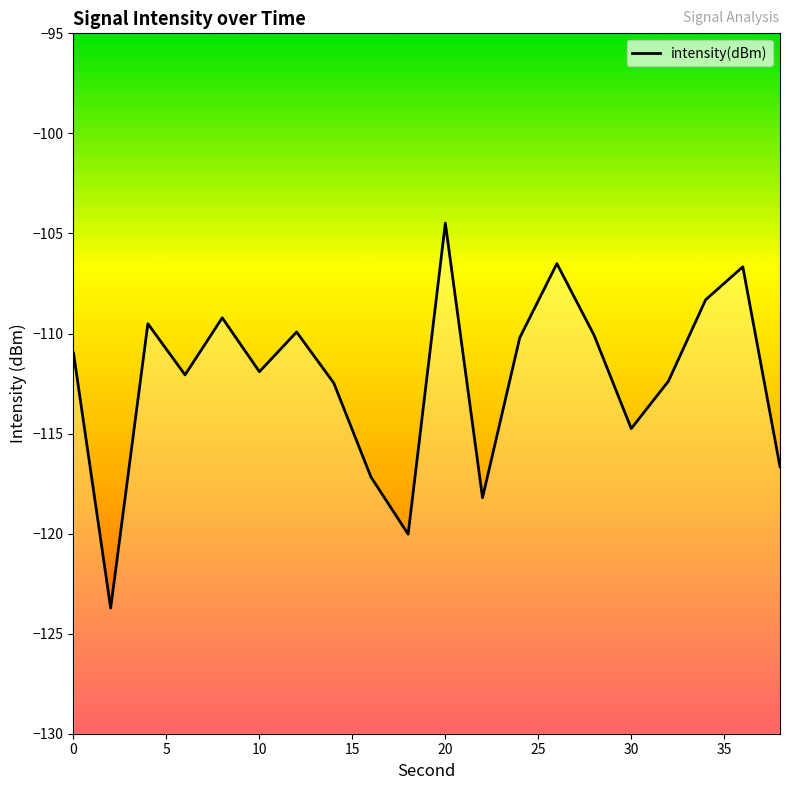

Is it true that the value at 0 is -111.0?

True